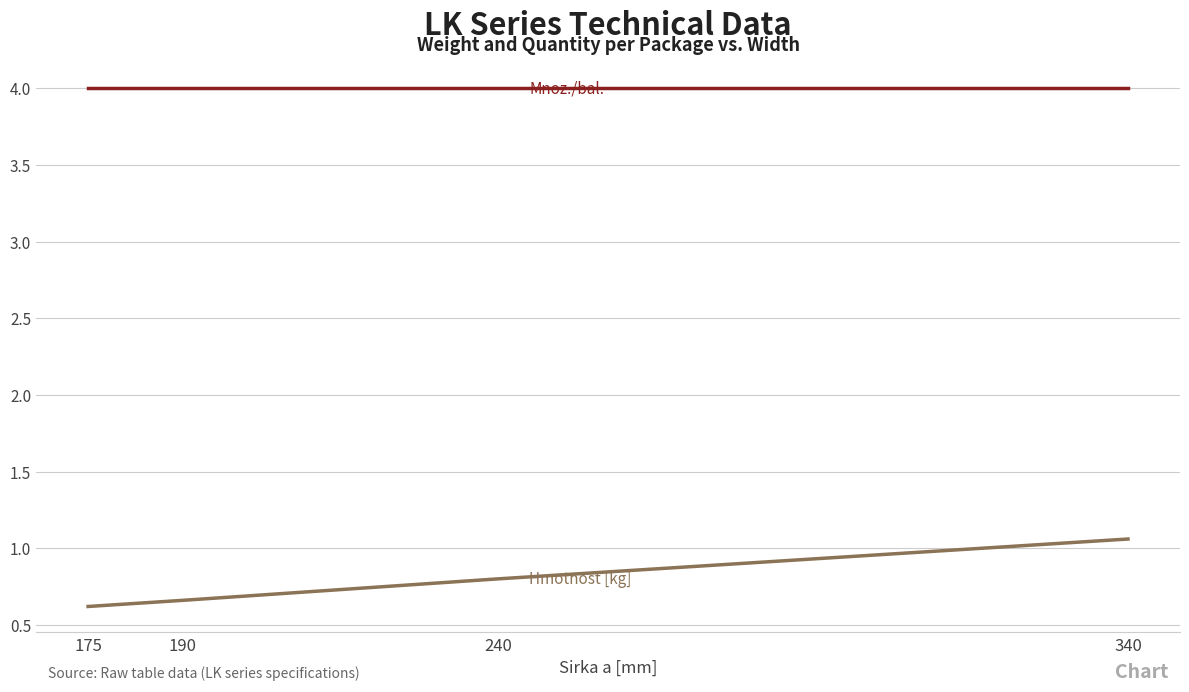

At which category is the sum across all series the highest?

340